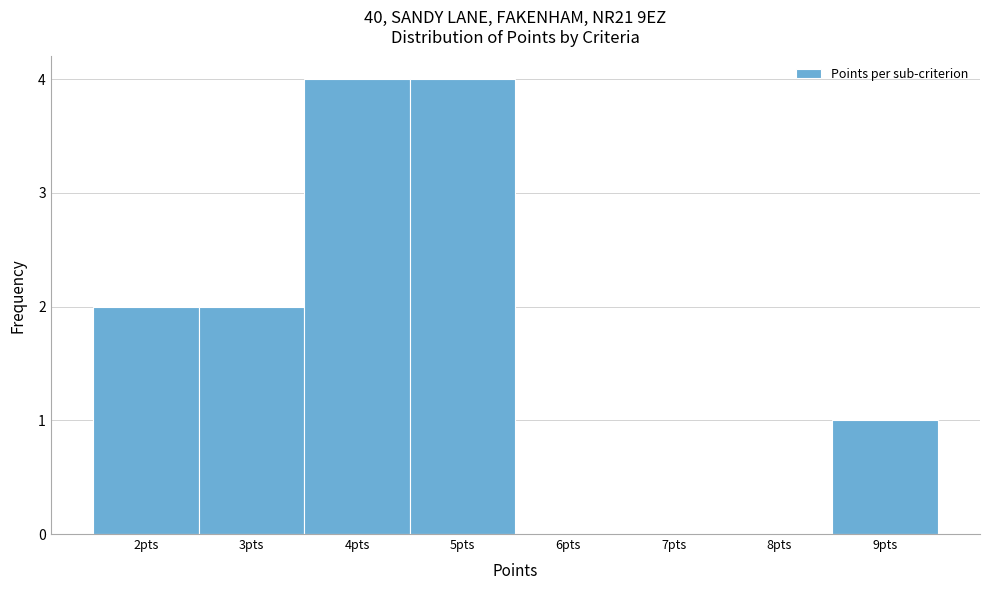

What is the height of the bar covering 2.5 to 3.5 on the x-axis? The values are not printed on the chart, so give them approximately, as read against the axis.

2